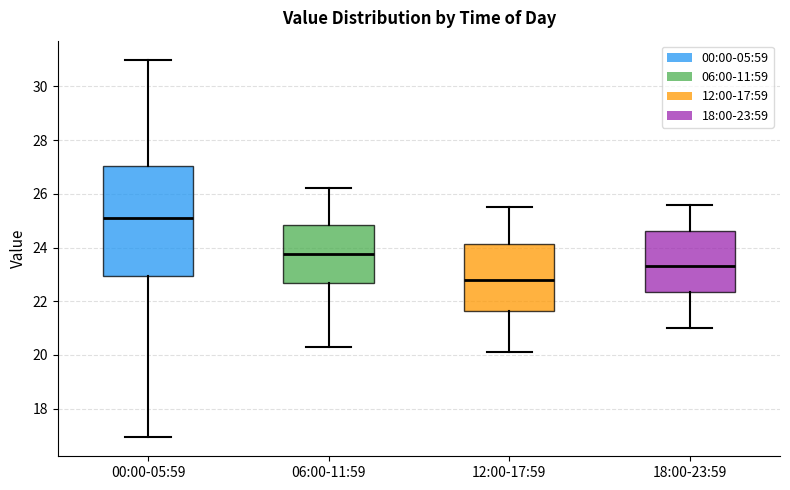

Reading left to right, read every box against the y-axis: the position of its median line, the range the box covers, and the ends of its whiskers. The values are not printed on the chart, so give them approximately, as read against the axis.

00:00-05:59: median 25.2, box 23.0 to 27.0, whiskers 17.0 to 31.0
06:00-11:59: median 23.8, box 22.6 to 24.8, whiskers 20.4 to 26.2
12:00-17:59: median 22.8, box 21.6 to 24.2, whiskers 20.2 to 25.6
18:00-23:59: median 23.4, box 22.4 to 24.6, whiskers 21.0 to 25.6